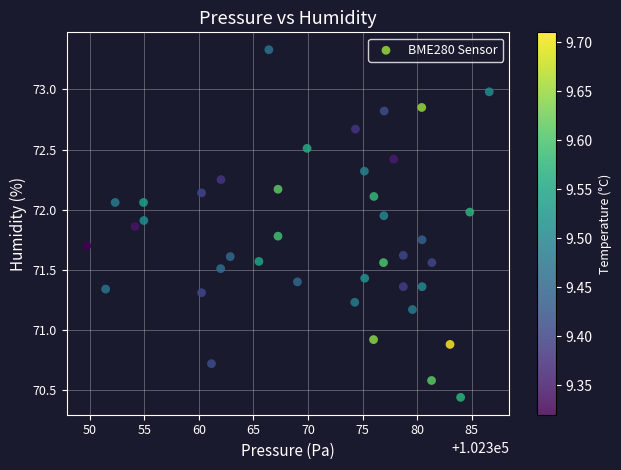

What Y value in the scatter plot is closest to 71?

70.9